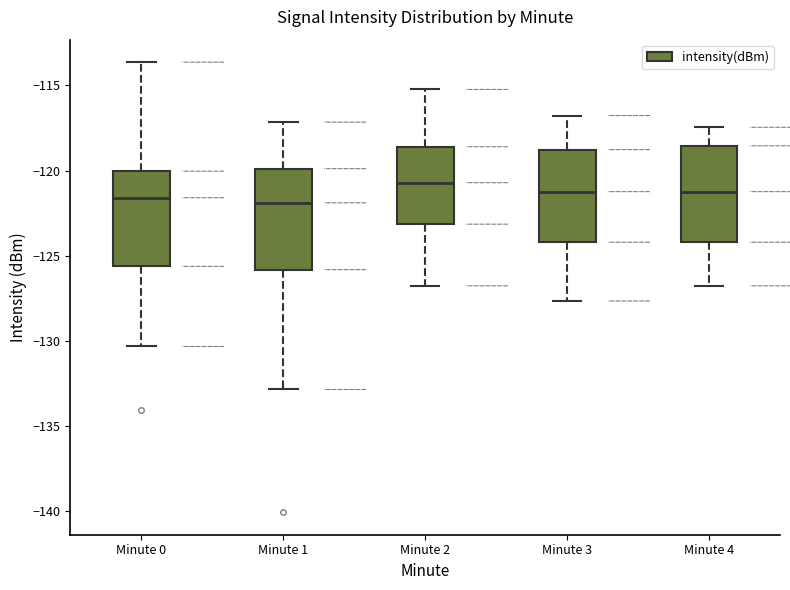

Where does the upper whisker of the box for Minute 3 end on the y-axis? The values are not printed on the chart, so give them approximately, as read against the axis.

-117.0